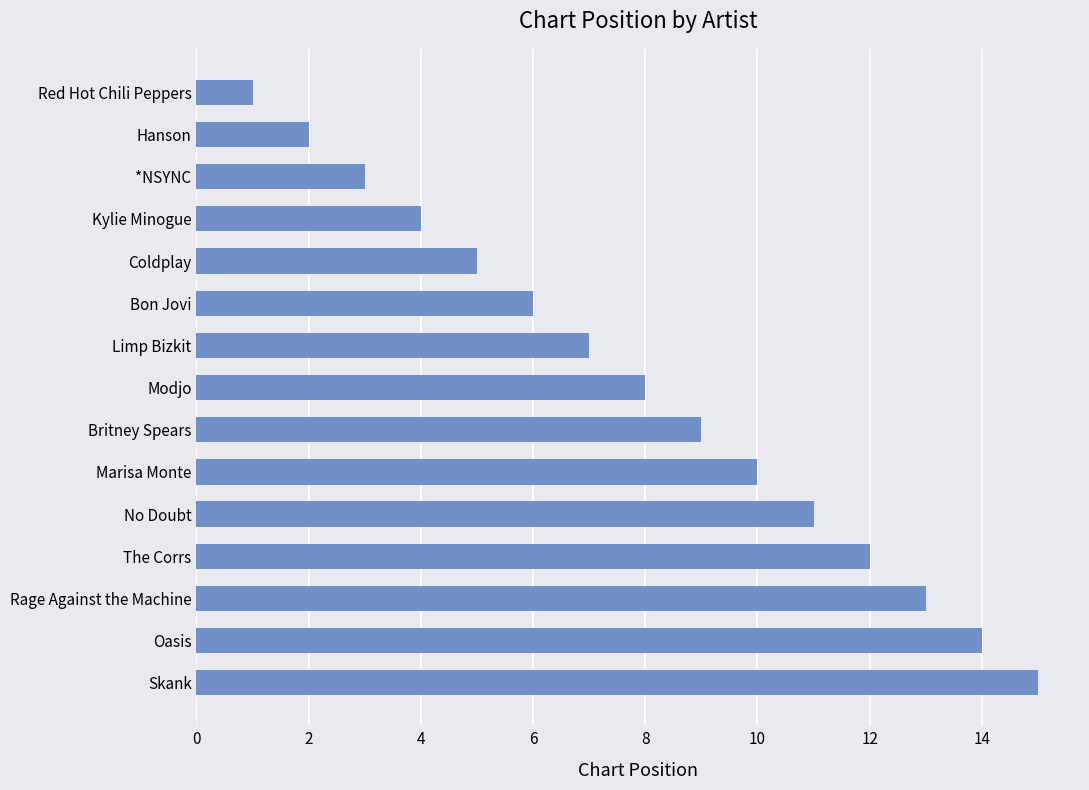

Reading top to bottom, list all the values displayed in this chart.

1	2	3	4	5	6	7	8	9	10	11	12	13	14	15